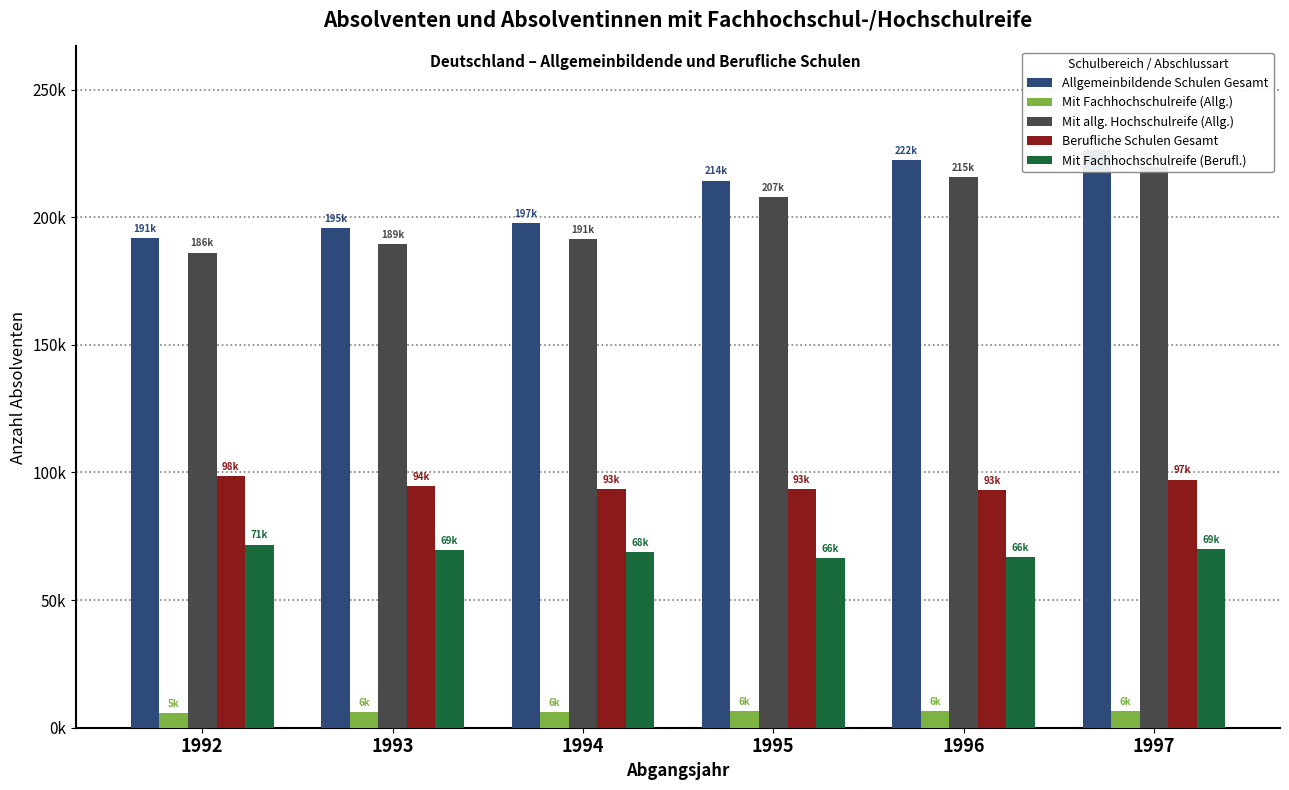

What is the value of the Mit Fachhochschulreife (Allg.) bar at the 5th from the left?

6512